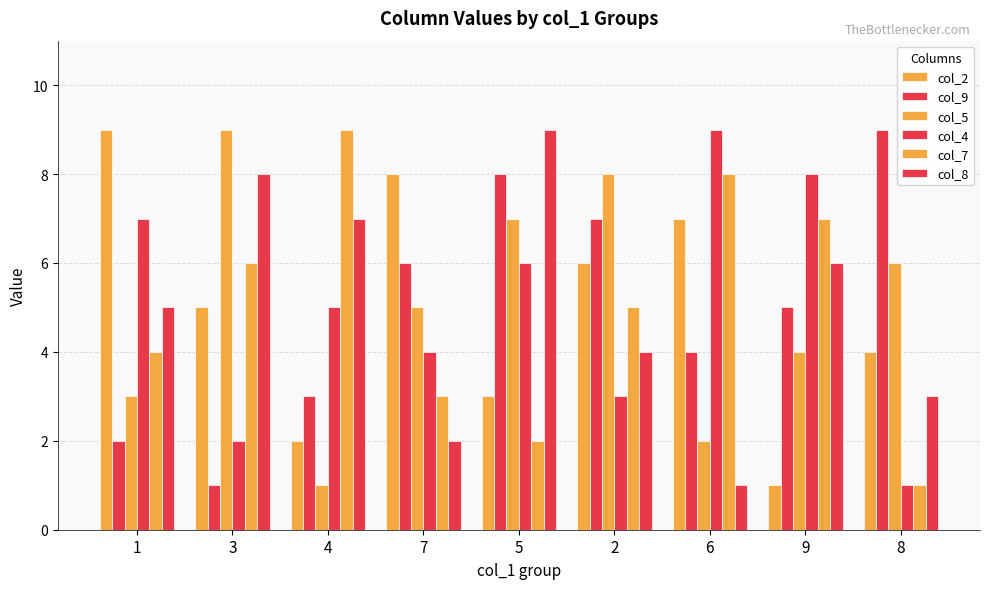

Is the value of col_2 at 3 greater than the value of col_5 at 2?

No